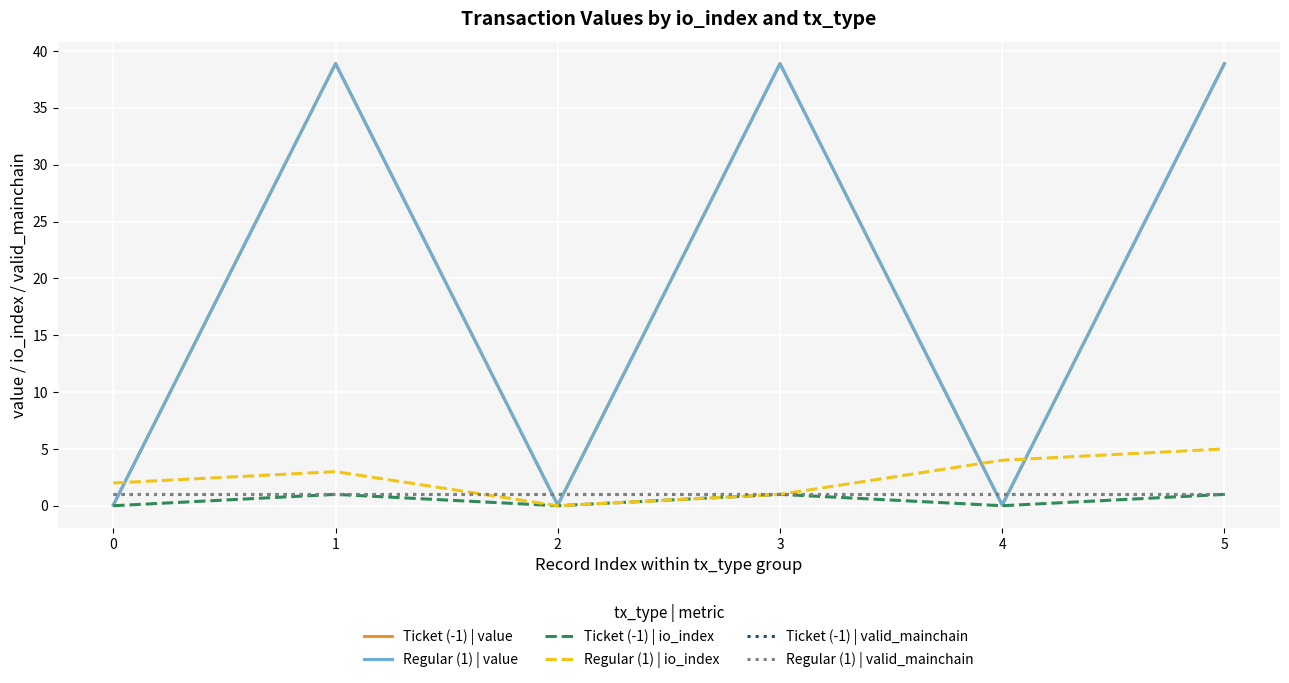

Reading right to left, list all the values displayed in this chart.

Ticket (-1) | value: 38.9	0.1	38.9	0.1	38.9	0.1
Regular (1) | value: 38.9	0.1	38.9	0.1	38.9	0.1
Ticket (-1) | io_index: 1.0	0.0	1.0	0.0	1.0	0.0
Regular (1) | io_index: 5.0	4.0	1.0	0.0	3.0	2.0
Ticket (-1) | valid_mainchain: 1.0	1.0	1.0	1.0	1.0	1.0
Regular (1) | valid_mainchain: 1.0	1.0	1.0	1.0	1.0	1.0